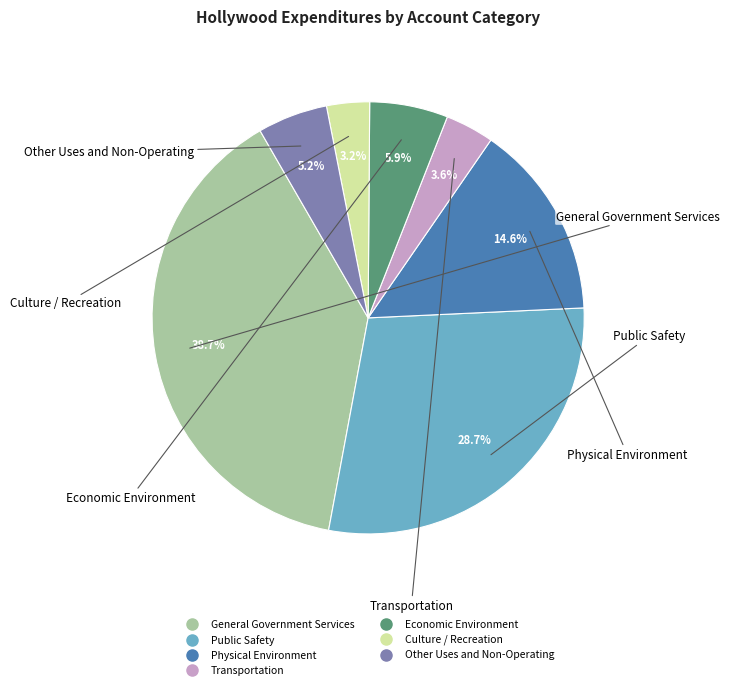

Is there any slice that represents more than half of the pie?

No